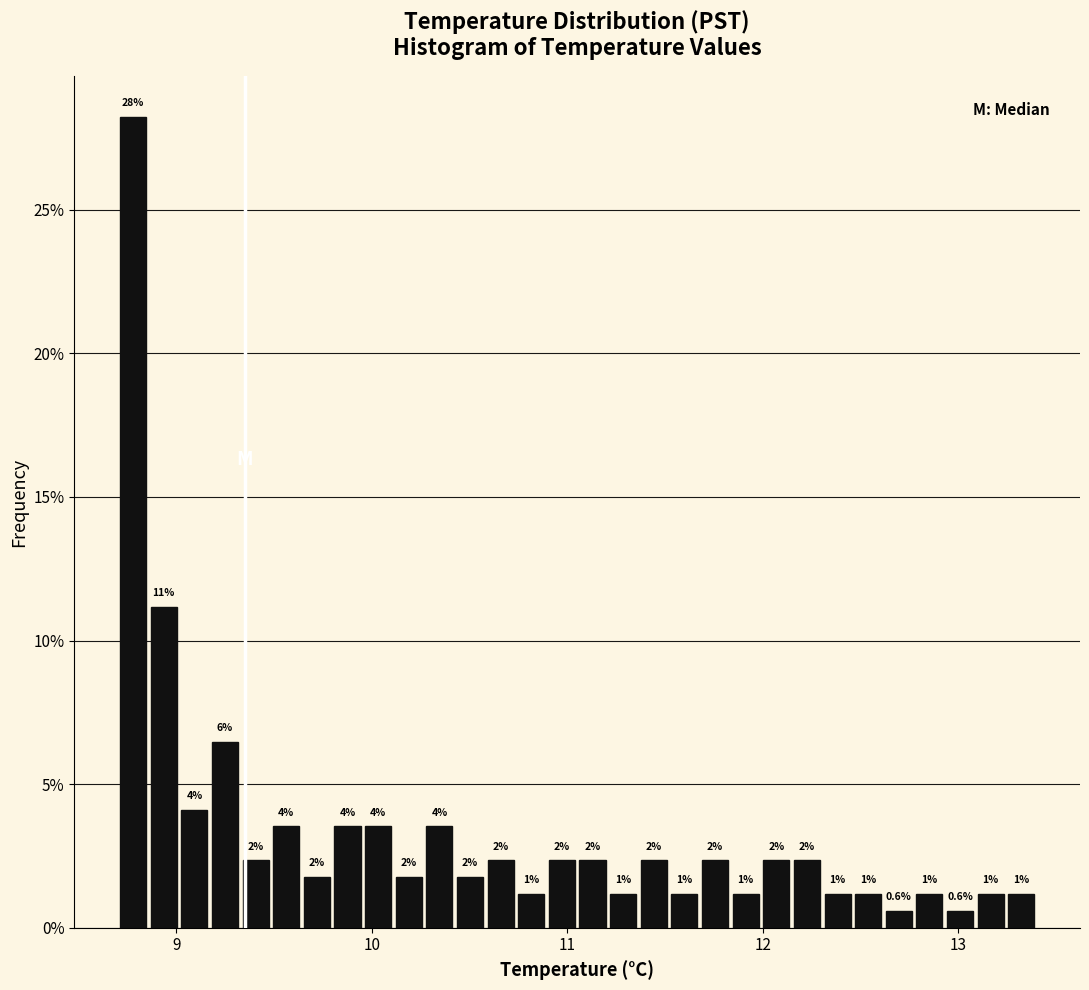

Around what value on the x-axis is the tallest bar? Give the approximate position of its centre, as read against the axis.

8.8